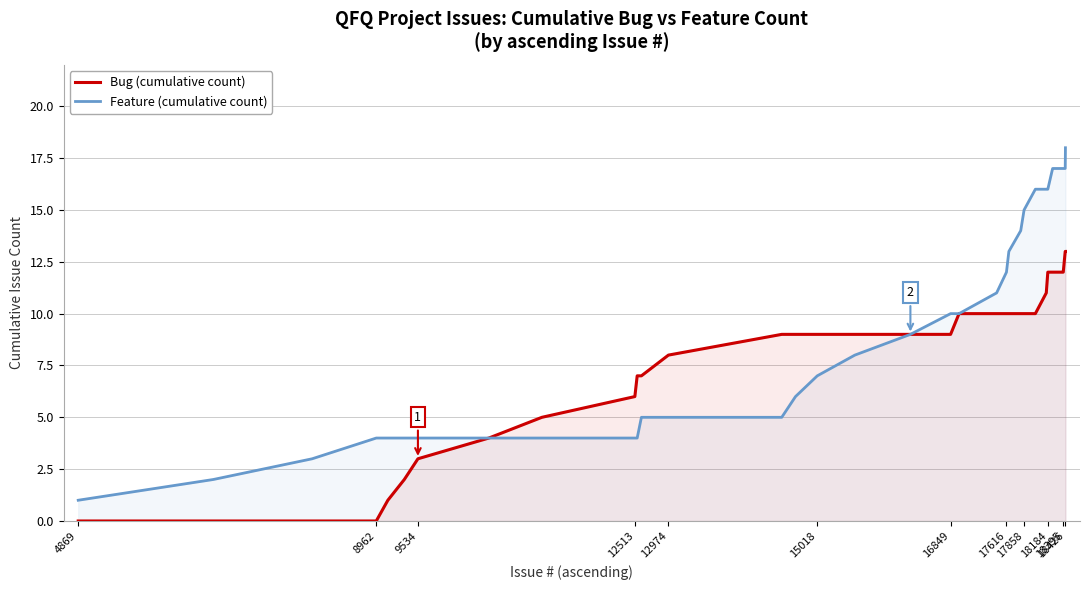

List the series in order of their peak value, highest first.

Feature (cumulative count), Bug (cumulative count)